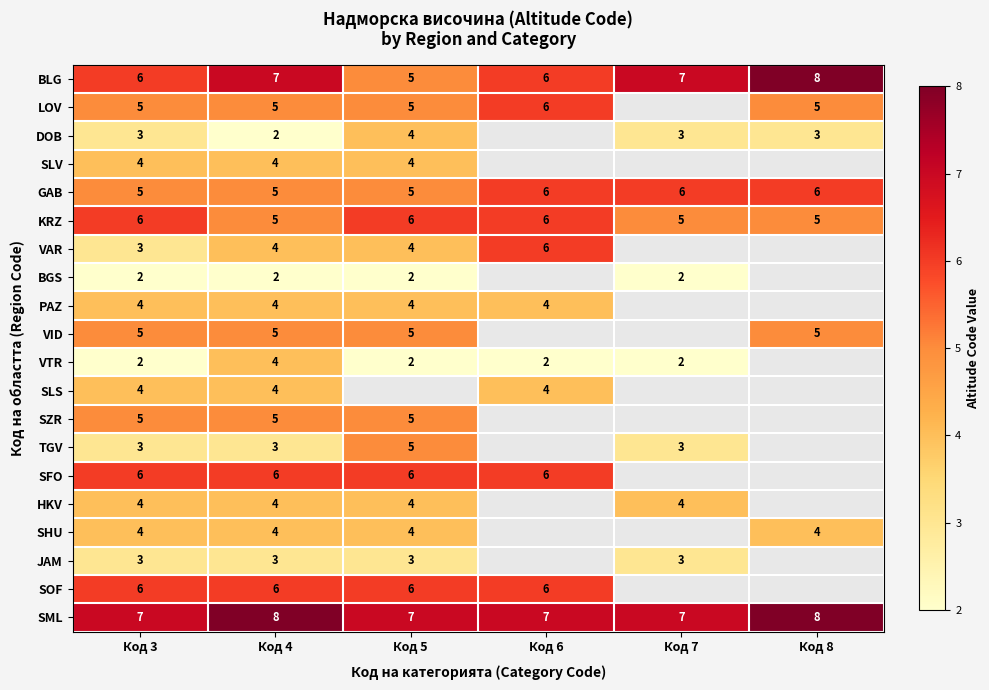

The KRZ series shows 5 at Код 7. True or false?

True